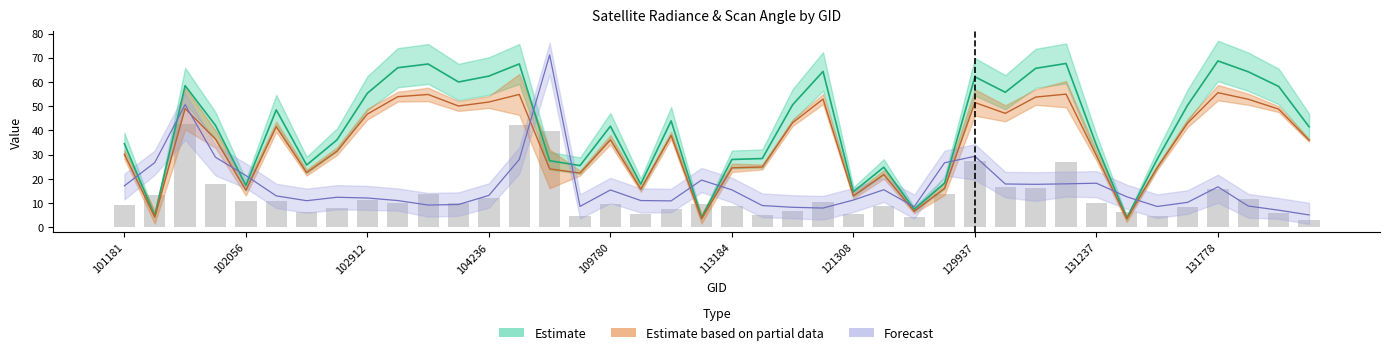

Between 102920 and 131048, which is larger?

131048